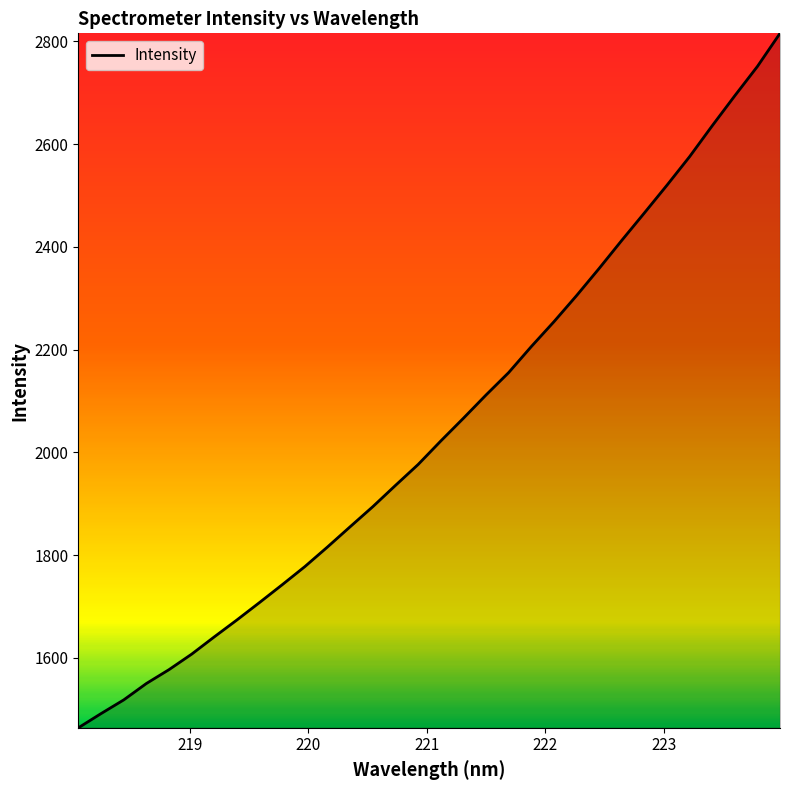

What is the smallest value displayed?

1463.6